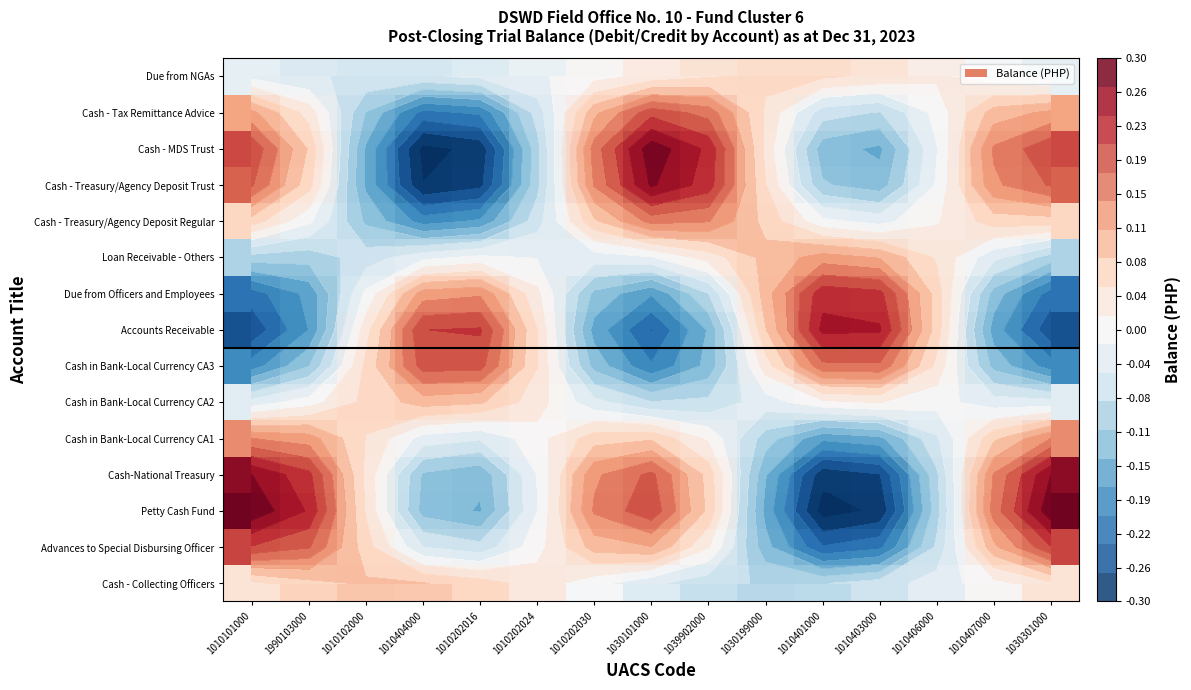

Read the Cash in Bank-Local Currency CA3 value at 1010101000.

-0.2